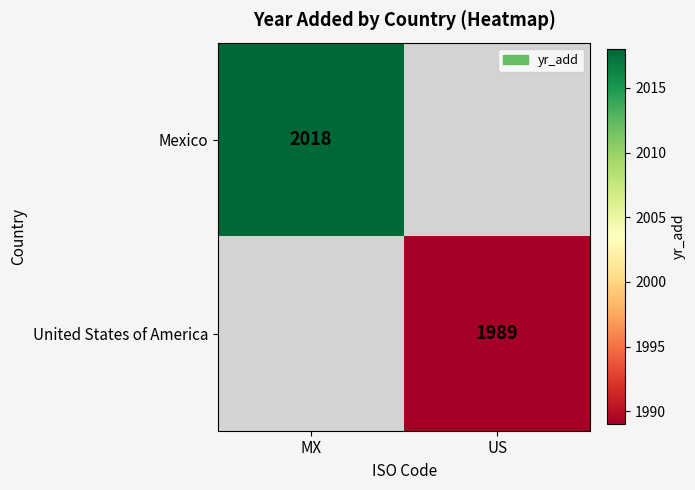

Count the number of data series in this chart.

2